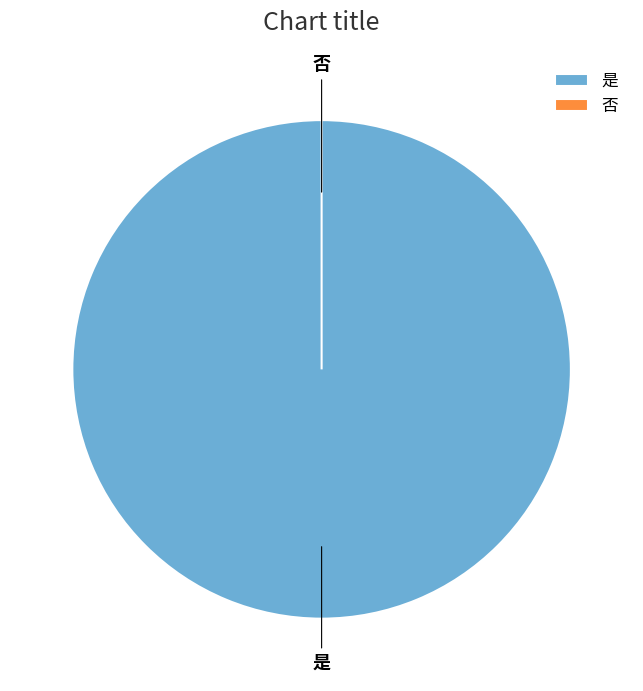

Does 是 represent more than half of the total?

Yes